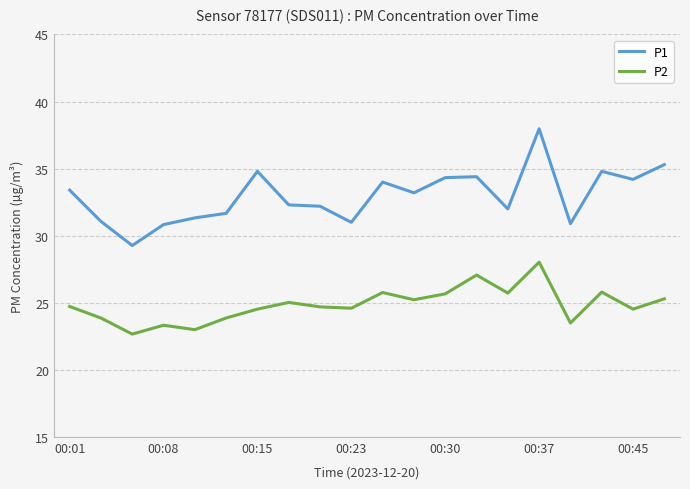

What is the difference between the maximum and minimum values in the P1 series?

8.7